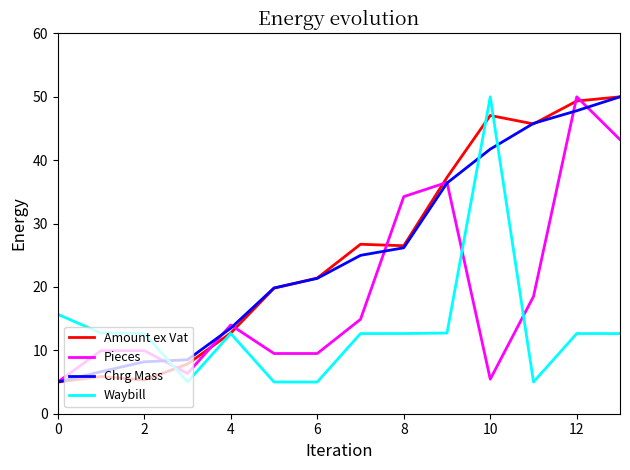

After their last crossing, which series has the higher values: Waybill or Chrg Mass?

Chrg Mass